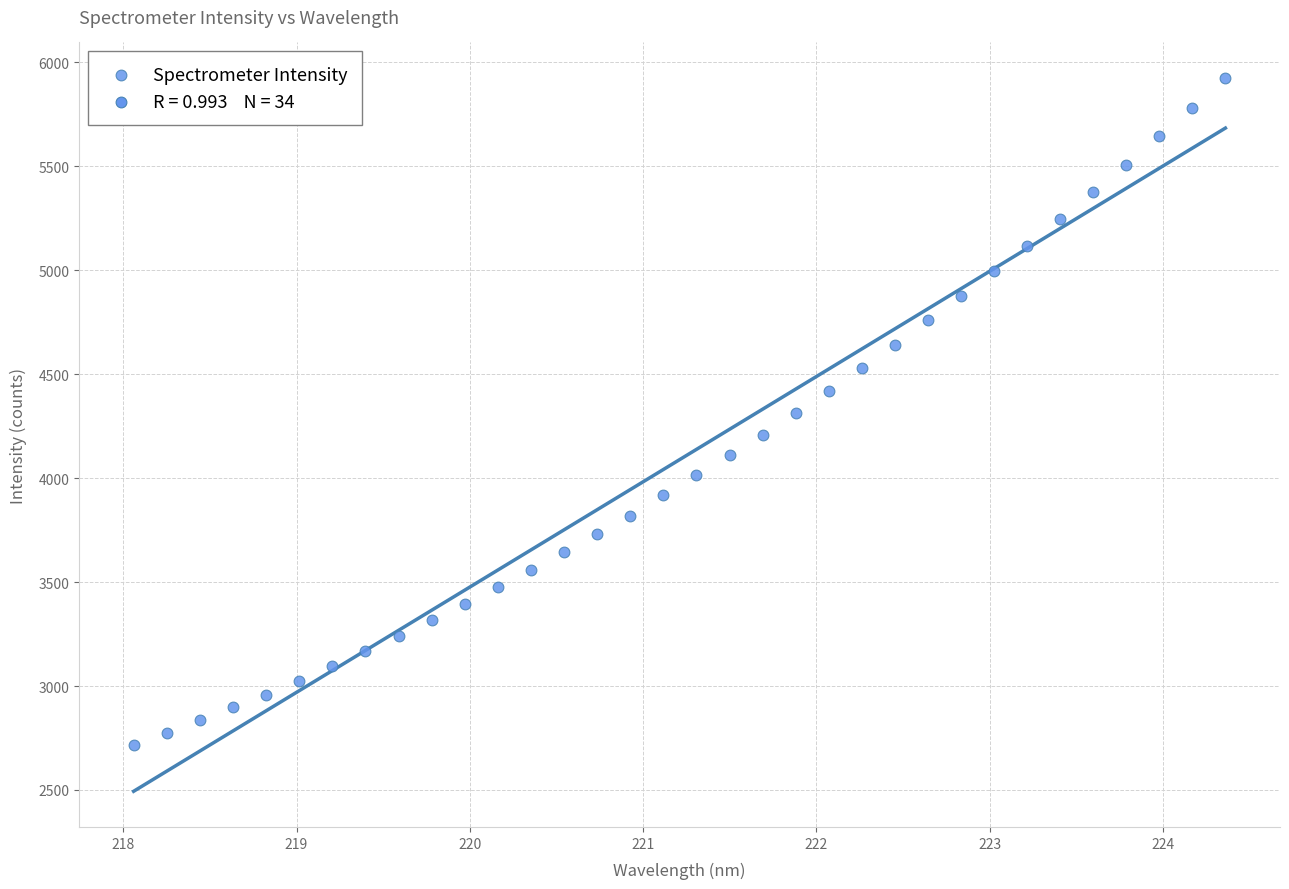

What is the range of Y values (max minus min)?

3207.0